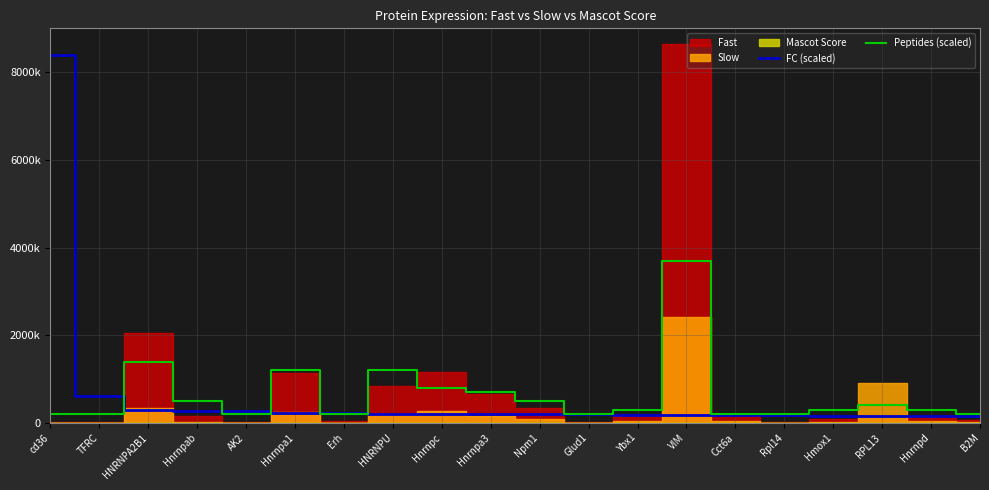

What is the difference between the highest and lowest values at HNRNPU?

987000